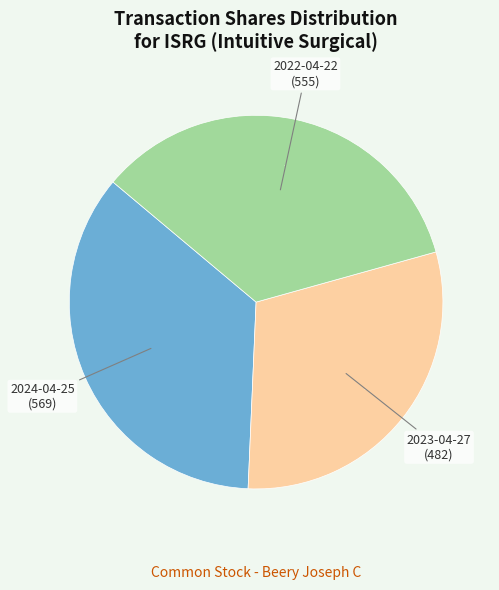

What is the ratio of the value at 2022-04-22 to the value at 2024-04-25?

1.0